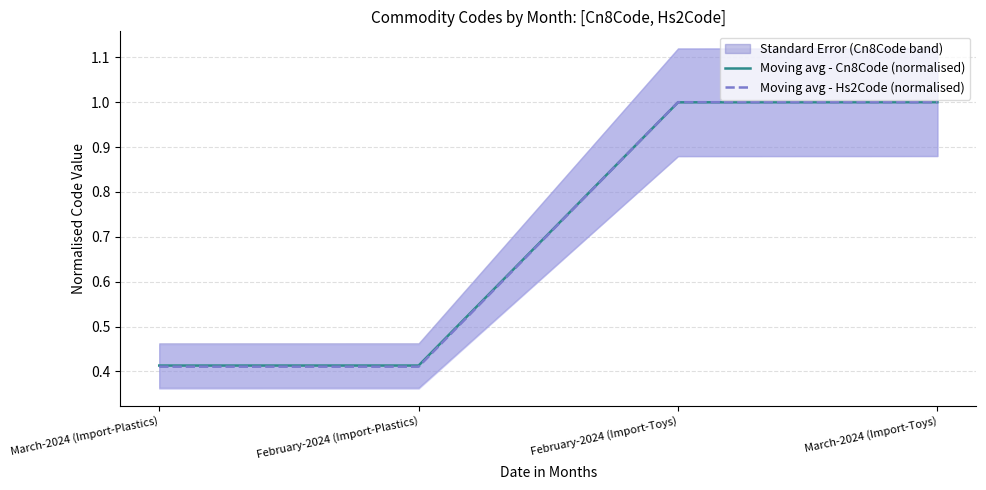

True or false: Moving avg - Hs2Code (normalised) has more than 0 points higher than both neighbors.

False